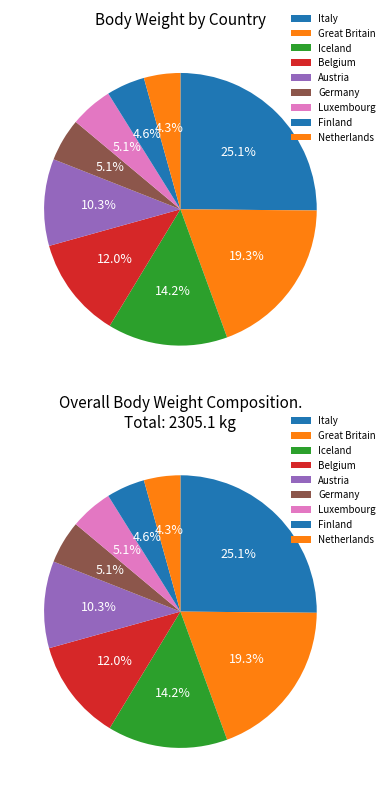

The Austria slice represents 18% of the pie. True or false?

False